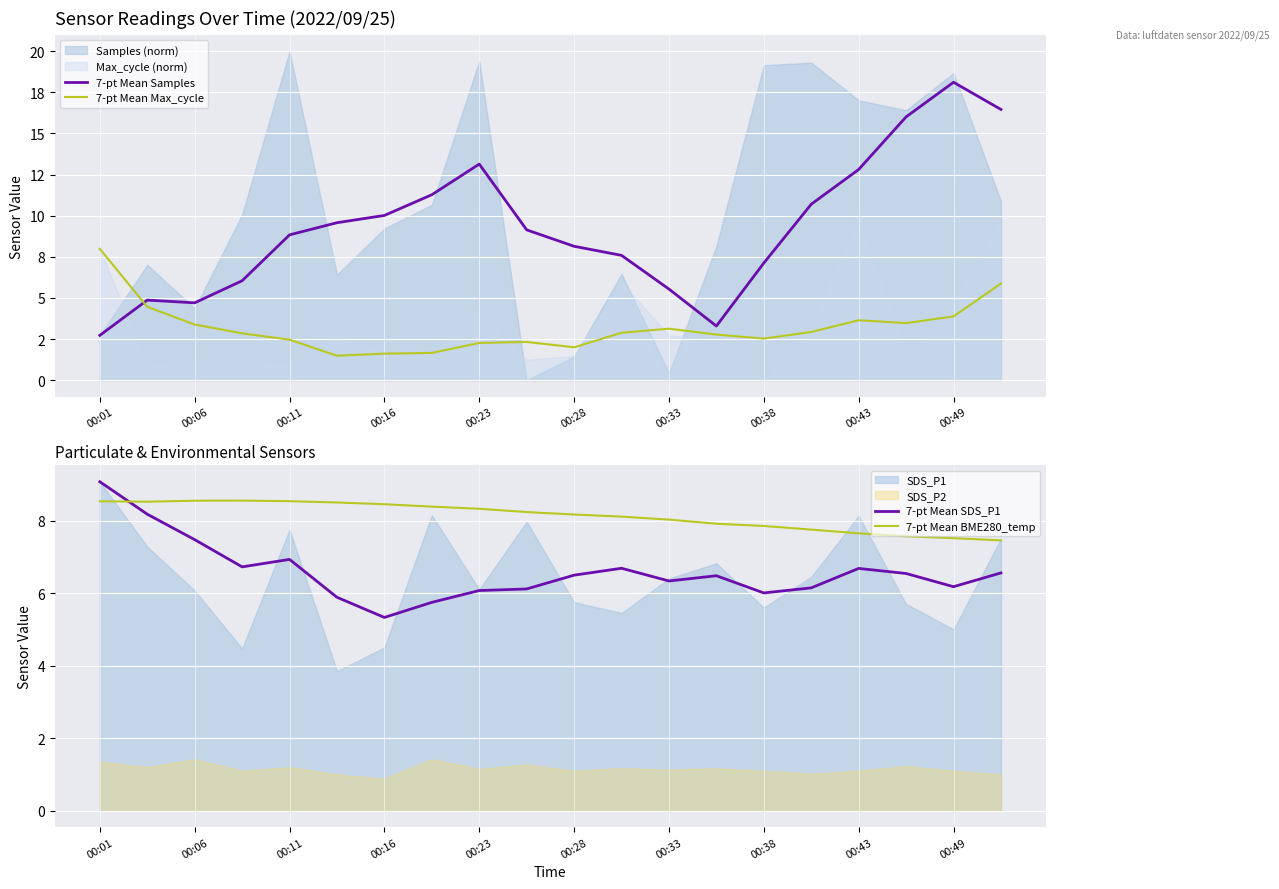

Reading left to right, list all the values displayed in this chart.

7-pt Mean Samples: 2.7	4.9	4.7	6.0	8.8	9.6	10.0	11.3	13.1	9.1	8.1	7.6	5.5	3.3	7.1	10.7	12.8	16.0	18.1	16.5
7-pt Mean Max_cycle: 8.0	4.5	3.4	2.8	2.5	1.5	1.6	1.7	2.3	2.3	2.0	2.9	3.1	2.8	2.5	2.9	3.6	3.5	3.9	5.9
7-pt Mean SDS_P1: 9.1	8.2	7.5	6.7	6.9	5.9	5.3	5.7	6.1	6.1	6.5	6.7	6.3	6.5	6.0	6.1	6.7	6.5	6.2	6.6
7-pt Mean BME280_temp: 8.5	8.5	8.5	8.6	8.5	8.5	8.4	8.4	8.3	8.2	8.2	8.1	8.0	7.9	7.8	7.8	7.6	7.6	7.5	7.5